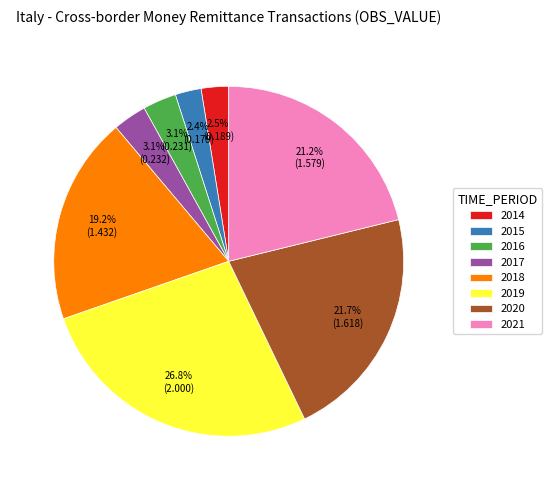

Which category has the biggest portion of the pie?

2019